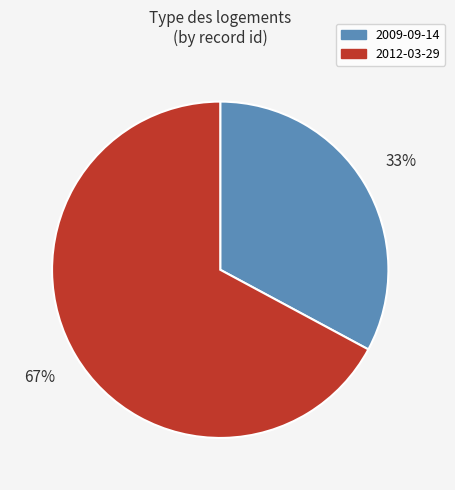

Which slice is the smallest?

2009-09-14